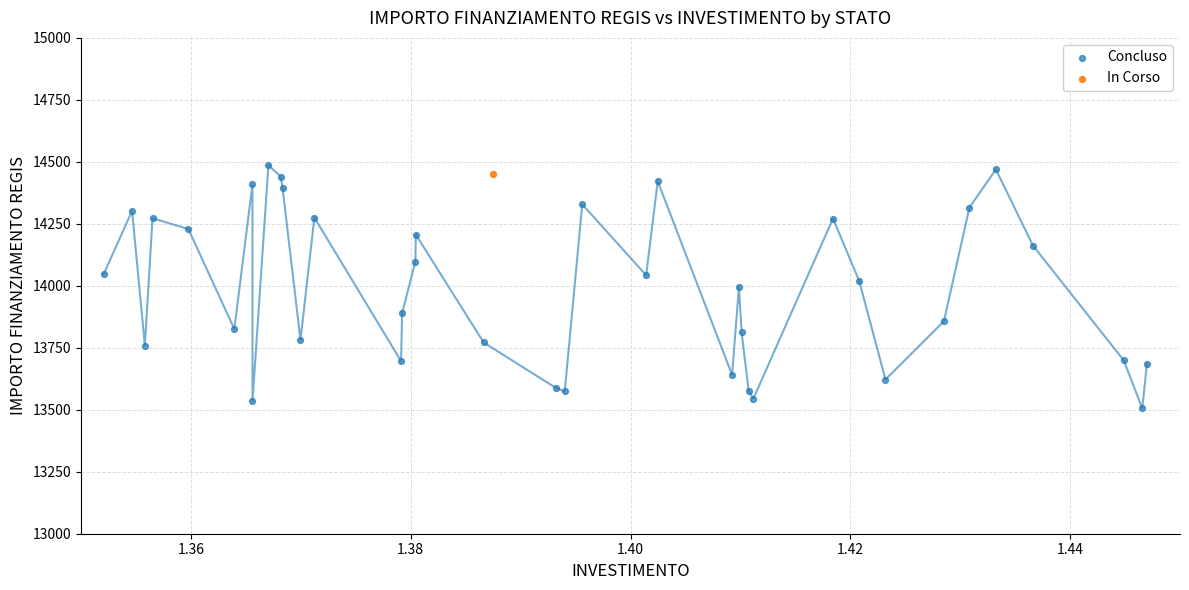

What are all the series names shown in the legend?

Concluso, In Corso